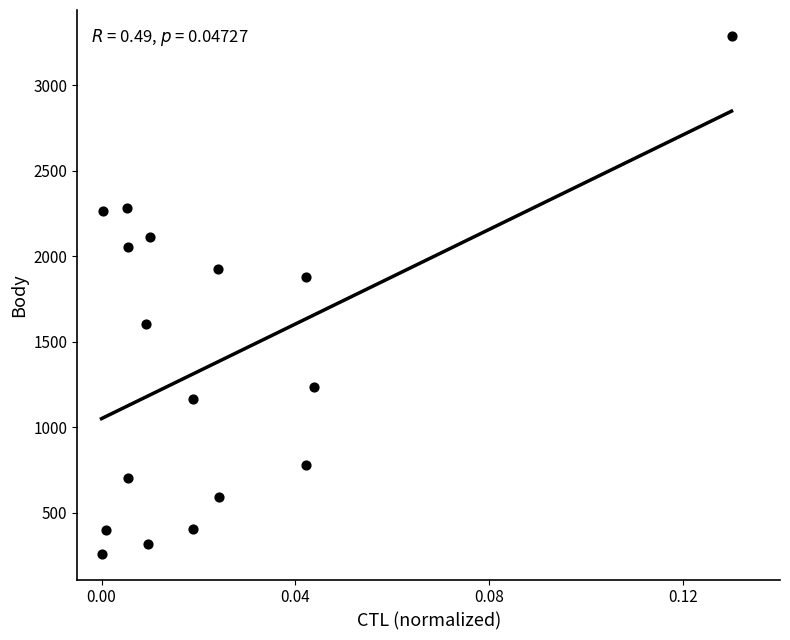

What Y value in the scatter plot is closest to 1775?

1876